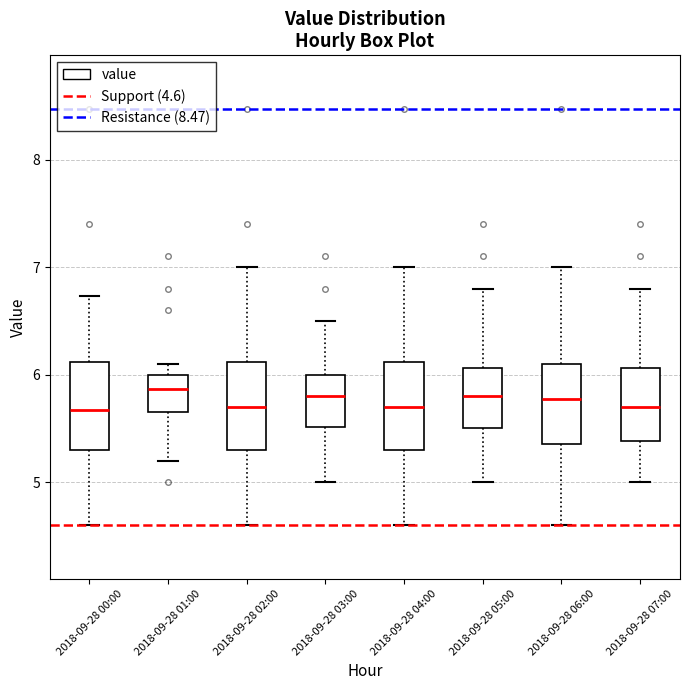

Reading left to right, transcribe this box plot: for each box, give where its median line is, the range the box spans, and where its two whiskers end, as read against the y-axis. The values are not printed on the chart, so give them approximately, as read against the axis.

2018-09-28 00:00: median 5.7, box 5.3 to 6.1, whiskers 4.6 to 6.7
2018-09-28 01:00: median 5.9, box 5.7 to 6.0, whiskers 5.2 to 6.1
2018-09-28 02:00: median 5.7, box 5.3 to 6.1, whiskers 4.6 to 7.0
2018-09-28 03:00: median 5.8, box 5.5 to 6.0, whiskers 5.0 to 6.5
2018-09-28 04:00: median 5.7, box 5.3 to 6.1, whiskers 4.6 to 7.0
2018-09-28 05:00: median 5.8, box 5.5 to 6.1, whiskers 5.0 to 6.8
2018-09-28 06:00: median 5.8, box 5.4 to 6.1, whiskers 4.6 to 7.0
2018-09-28 07:00: median 5.7, box 5.4 to 6.1, whiskers 5.0 to 6.8